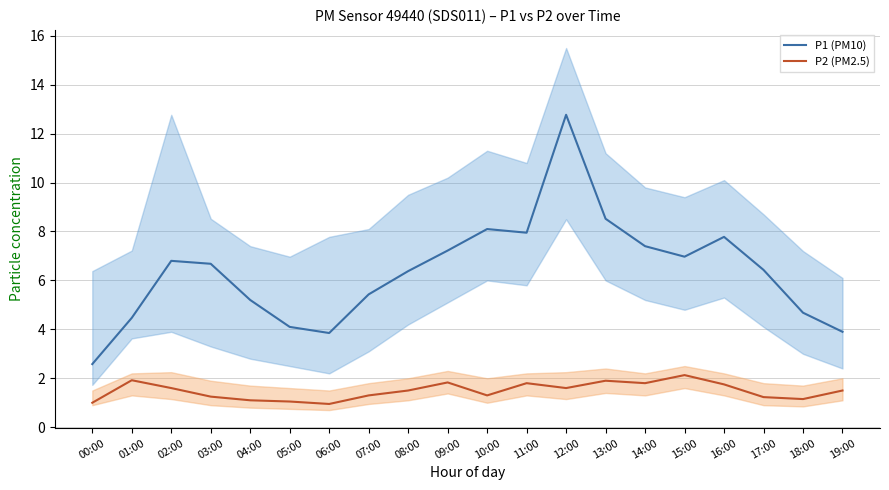

Count the number of data series in this chart.

2